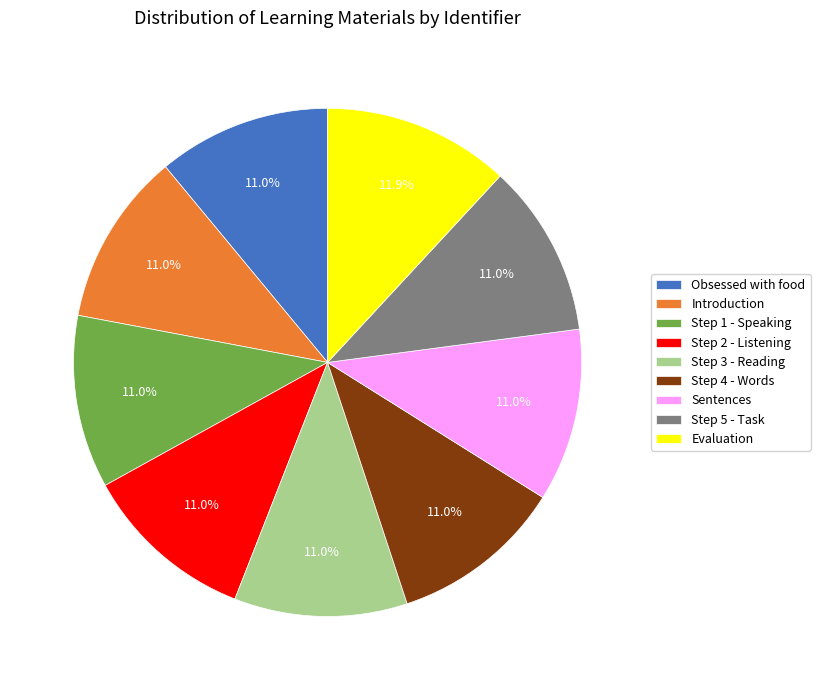

Combined, what portion of the pie is Step 1 - Speaking and Sentences?

22.0%